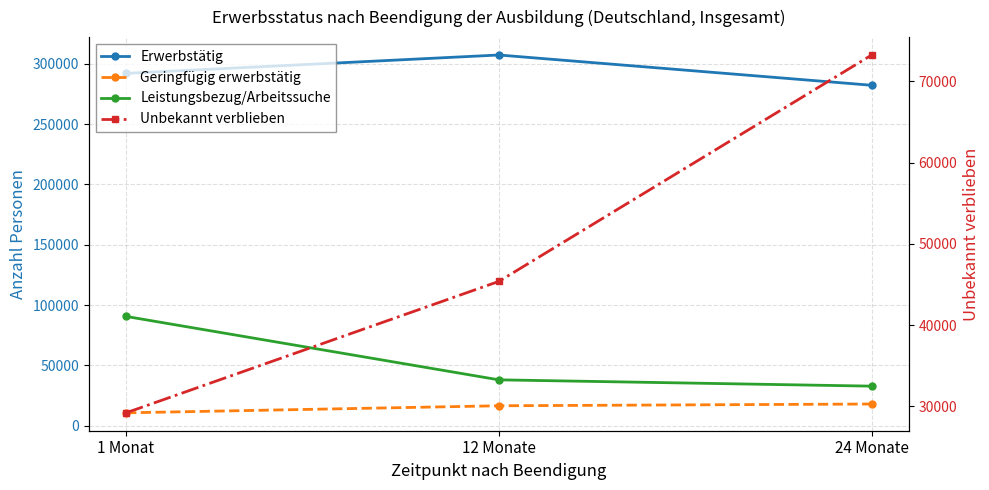

What position from the right is 24 Monate?

1